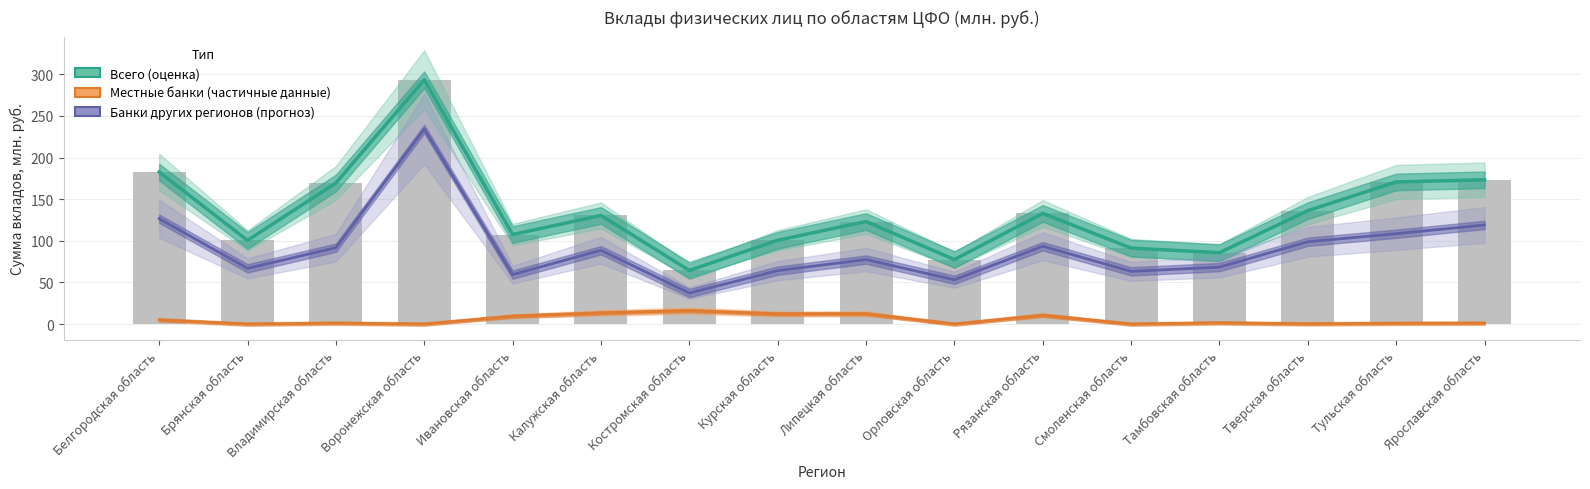

Which series has the largest total across all categories?

Всего (оценка)